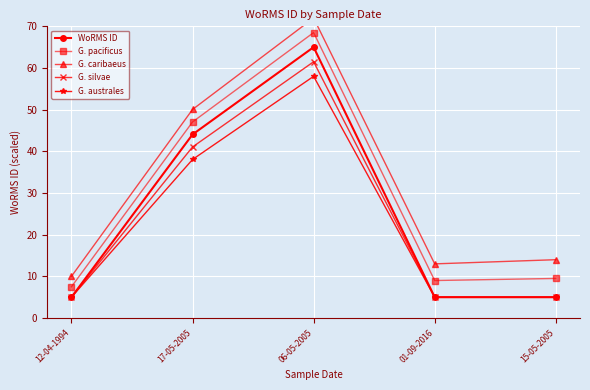

True or false: G. caribaeus and G. silvae intersect in this chart.

False